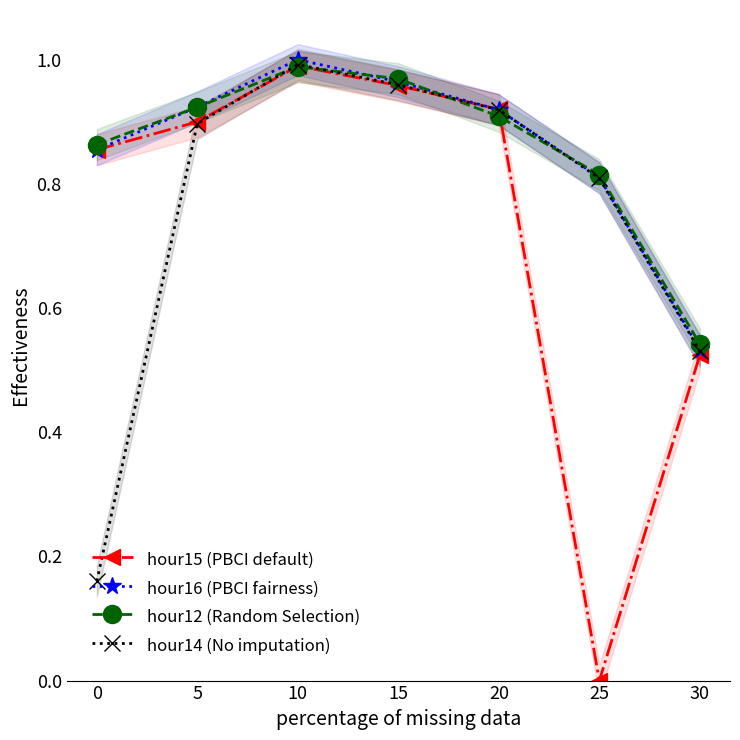

At which category does hour15 (PBCI default) reach its first local peak?

10